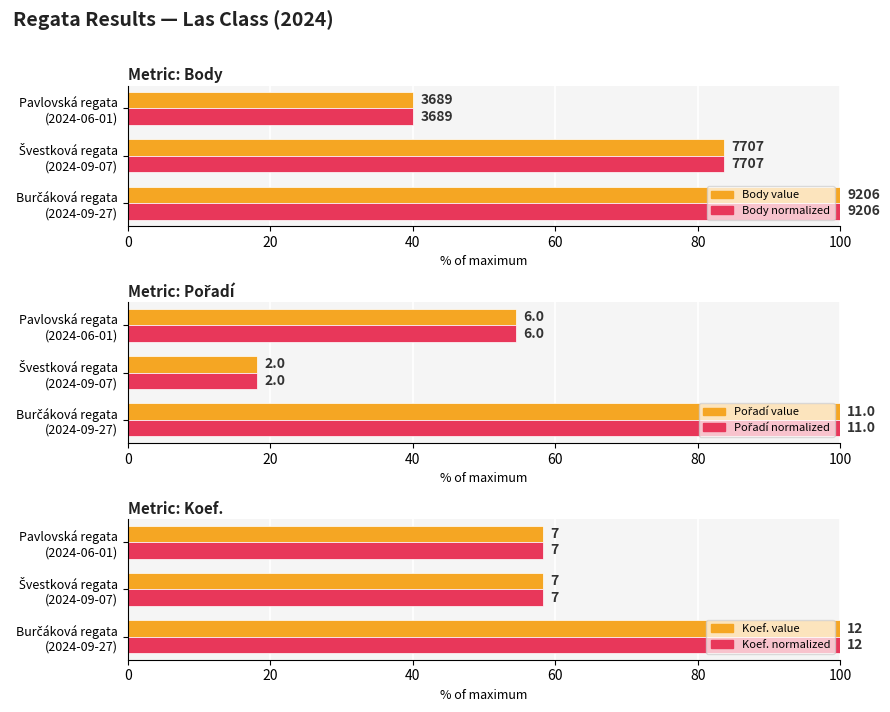

Reading left to right, transcribe all the data shown in this chart.

Body: 100.0	83.7	40.1
Body (norm): 100.0	83.7	40.1
Pořadí: 100.0	18.2	54.5
Pořadí (norm): 100.0	18.2	54.5
Koef.: 100.0	58.3	58.3
Koef. (norm): 100.0	58.3	58.3